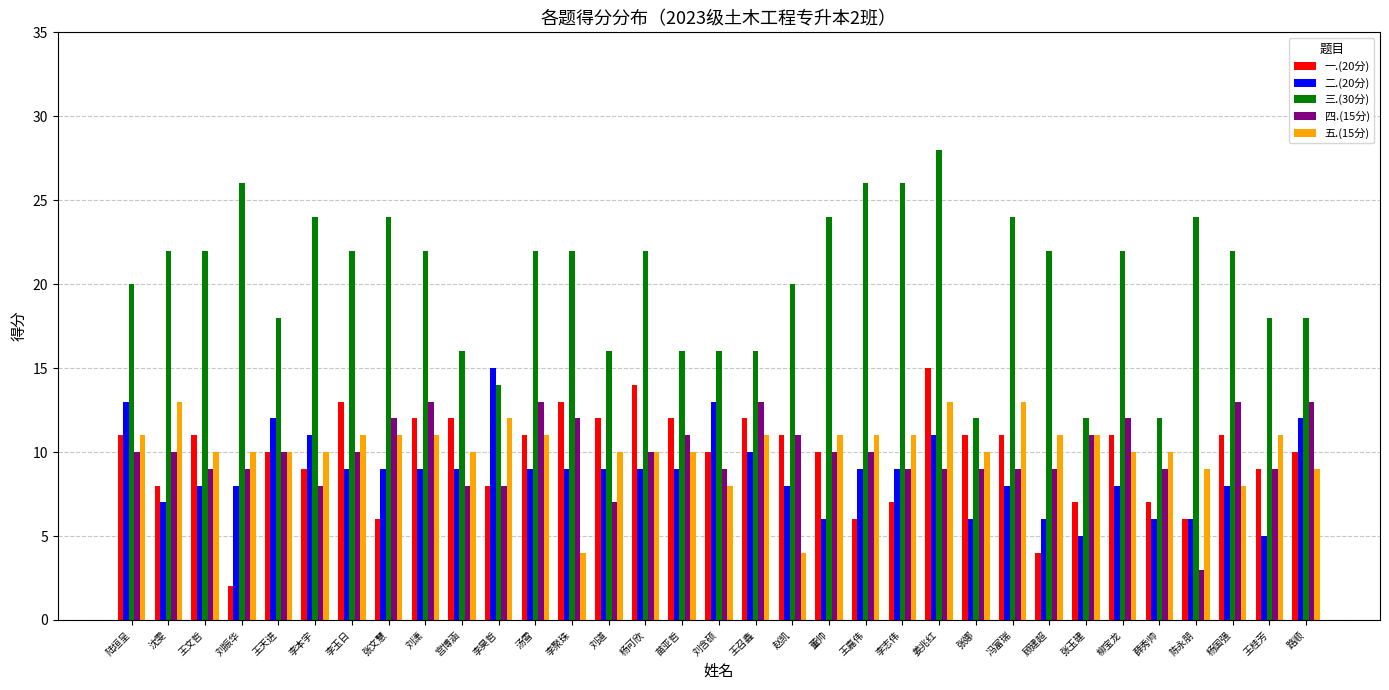

Is it true that 二.(20分) equals 4 at 柳宝龙?

False